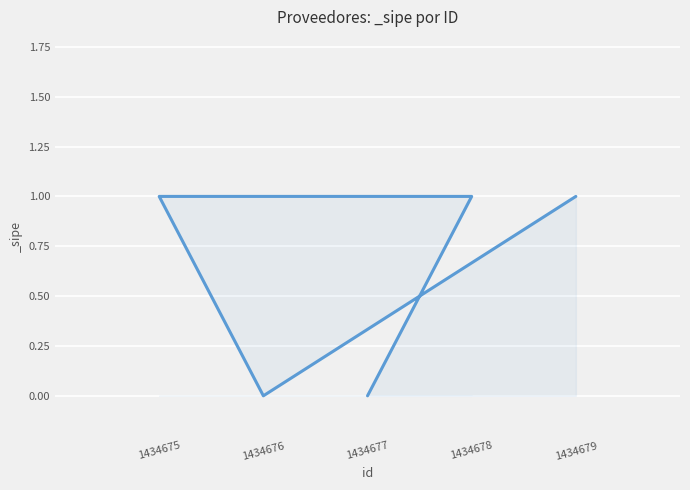

True or false: the data has more than 2 interior local peaks.

False